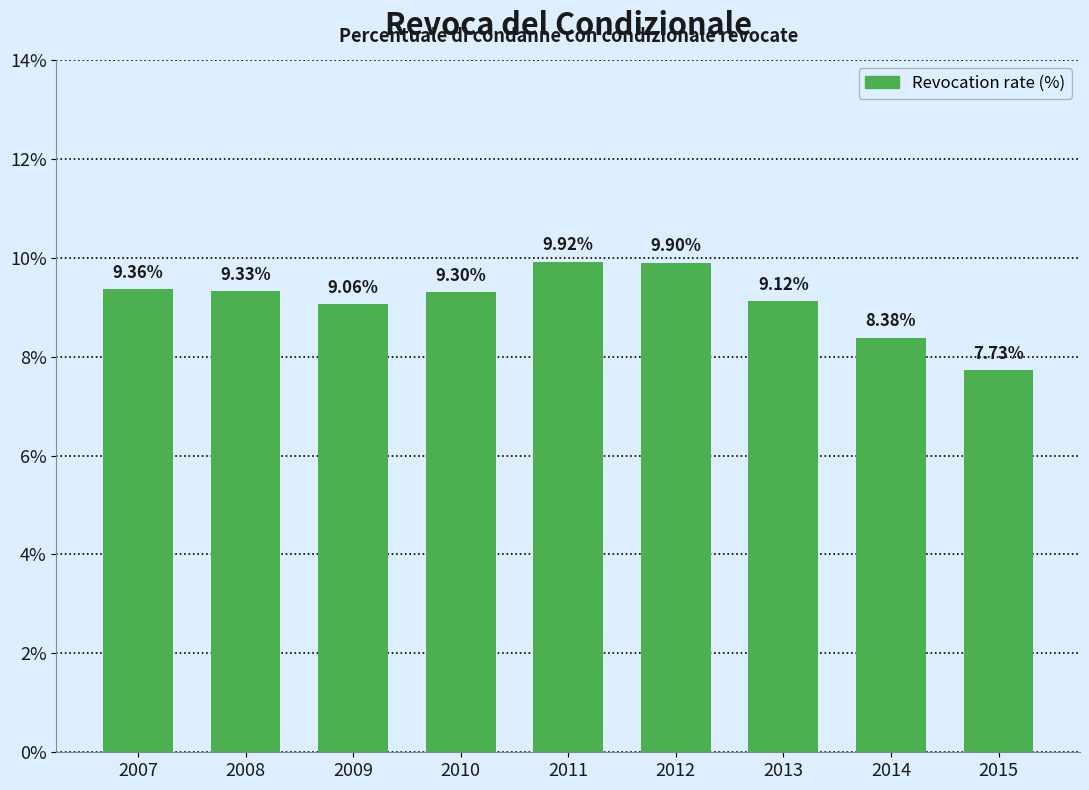

What is the sum of the values at 2014 and 2012?

18.3